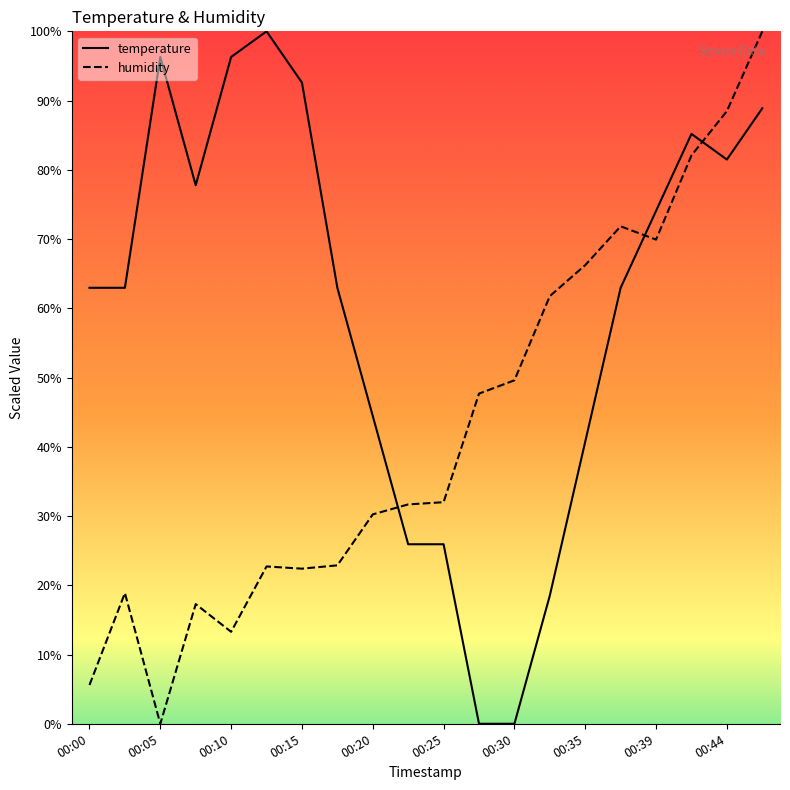

What are all the series names shown in the legend?

temperature, humidity